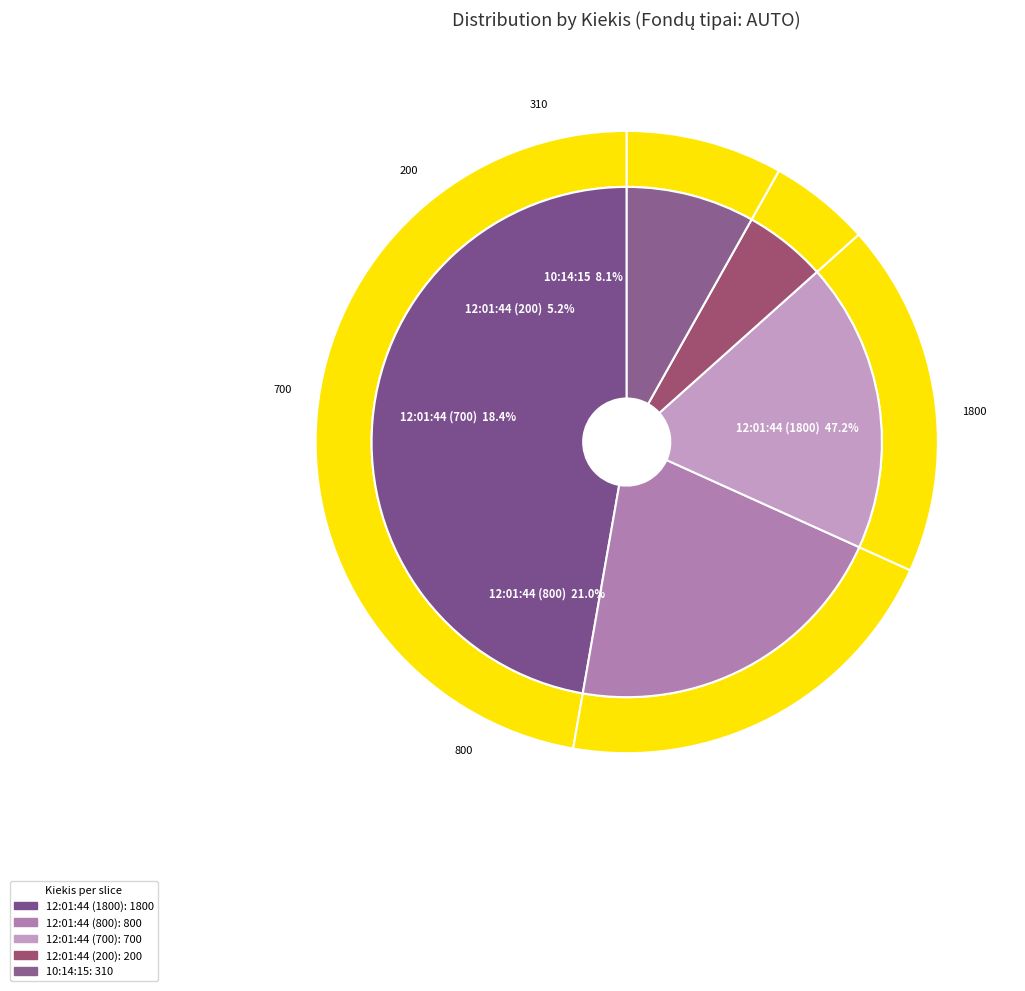

To the nearest percent, what is the average slice percentage?

20%